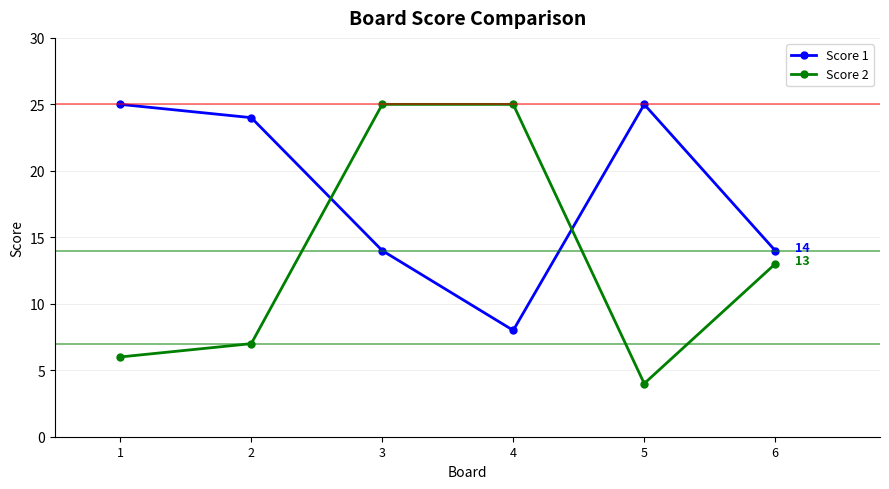

What is the average value of the Score 1 series?

18